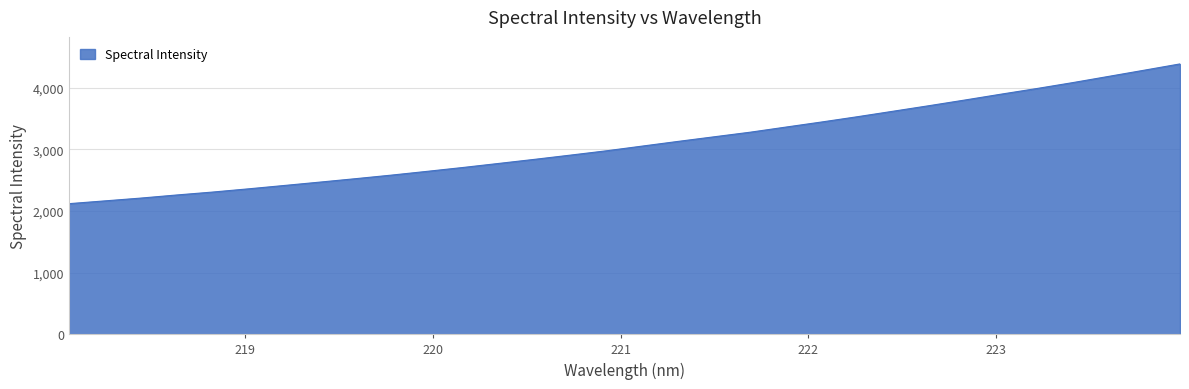

What is the smallest value displayed?

2118.3